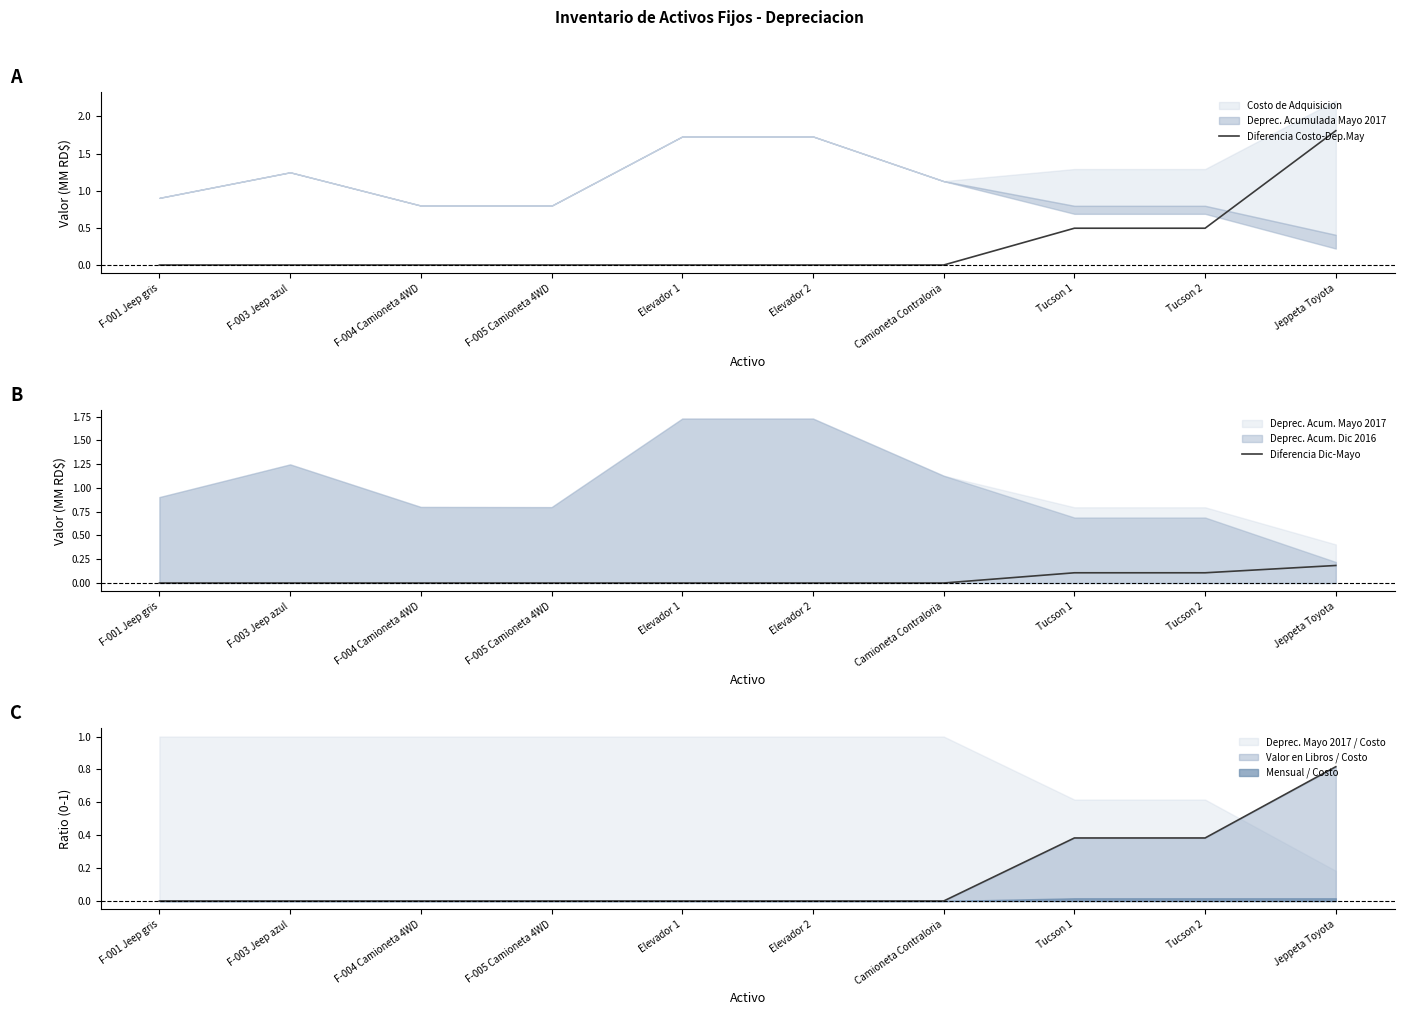

What position from the right is Elevador 1?

6